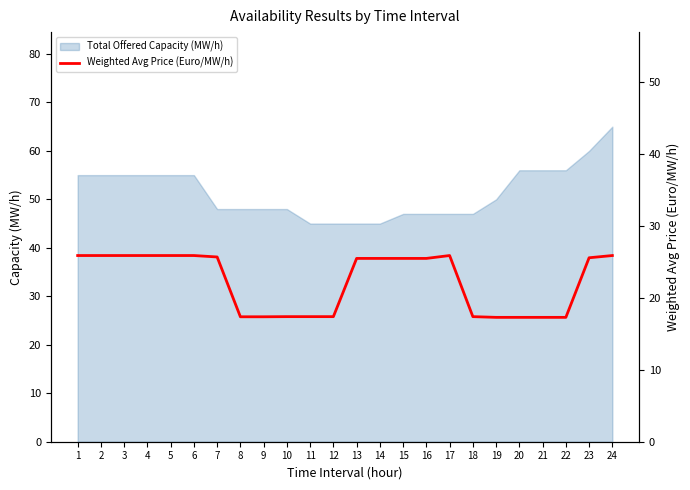

What is the change in value from 1 to 9?

-8.5